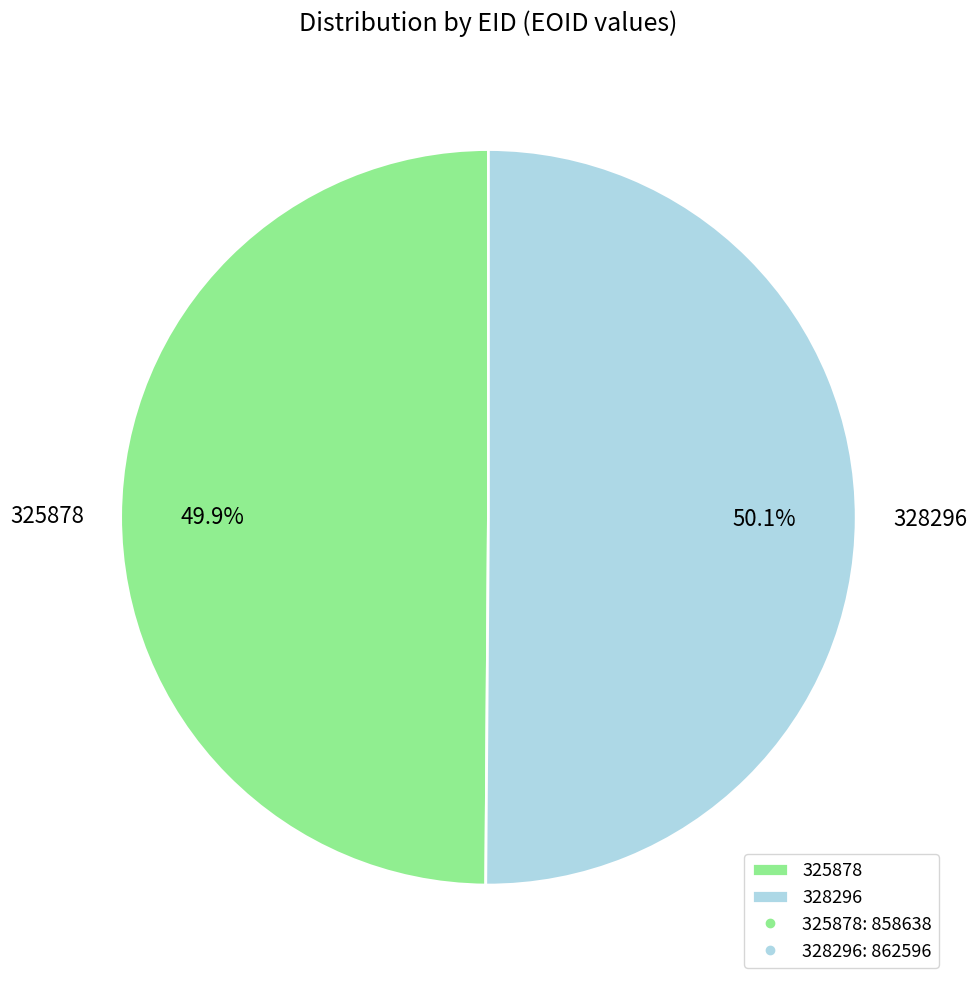

How many slices are in this pie chart?

2